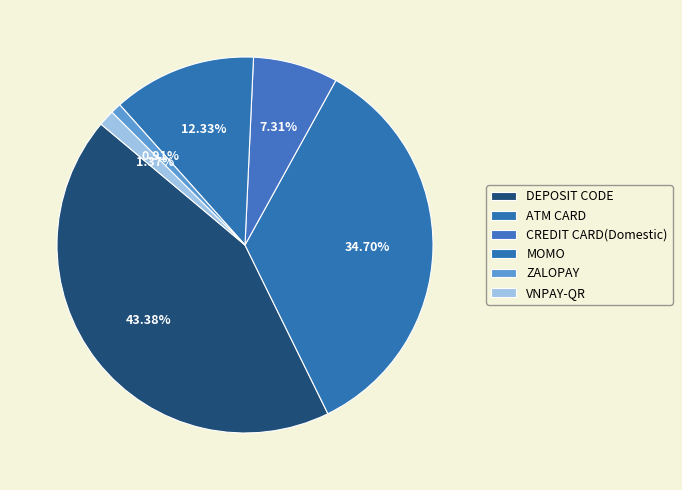

What percentage is the ZALOPAY slice, to the nearest percent?

1%